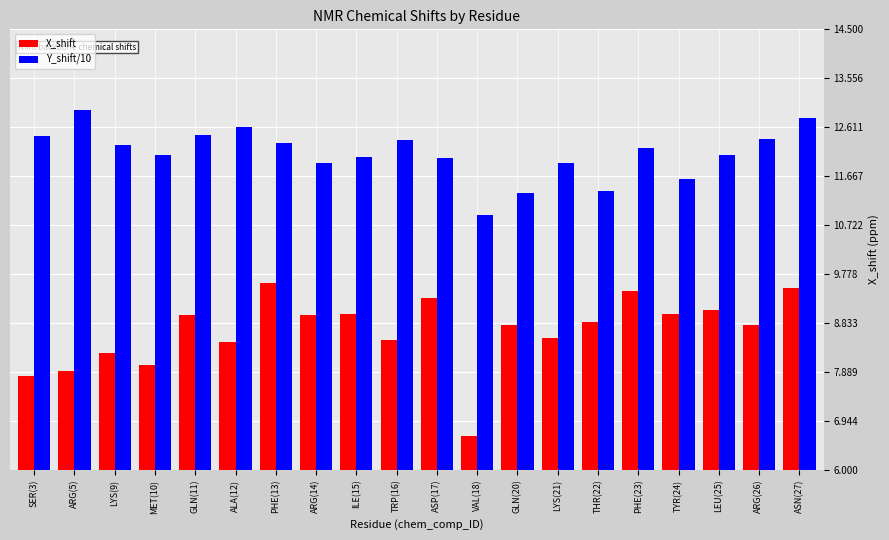

Is it true that Y_shift/10 equals 12.4 at ARG(26)?

True